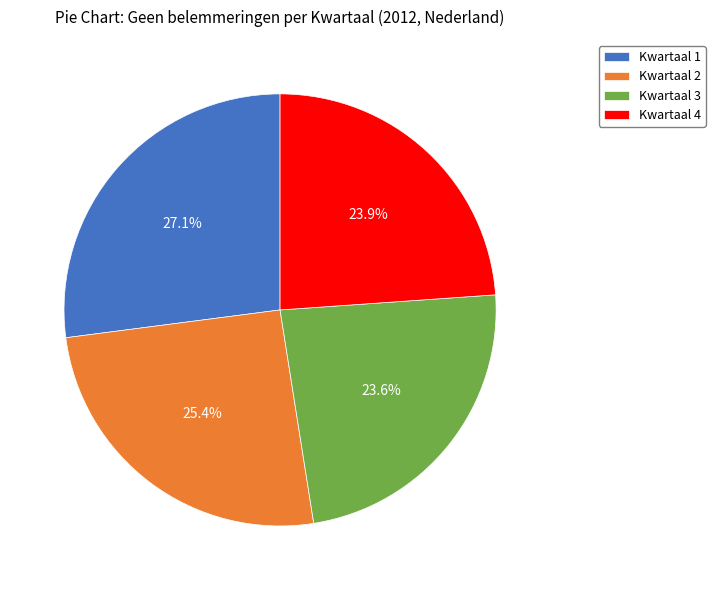

Count the number of slices in the pie.

4